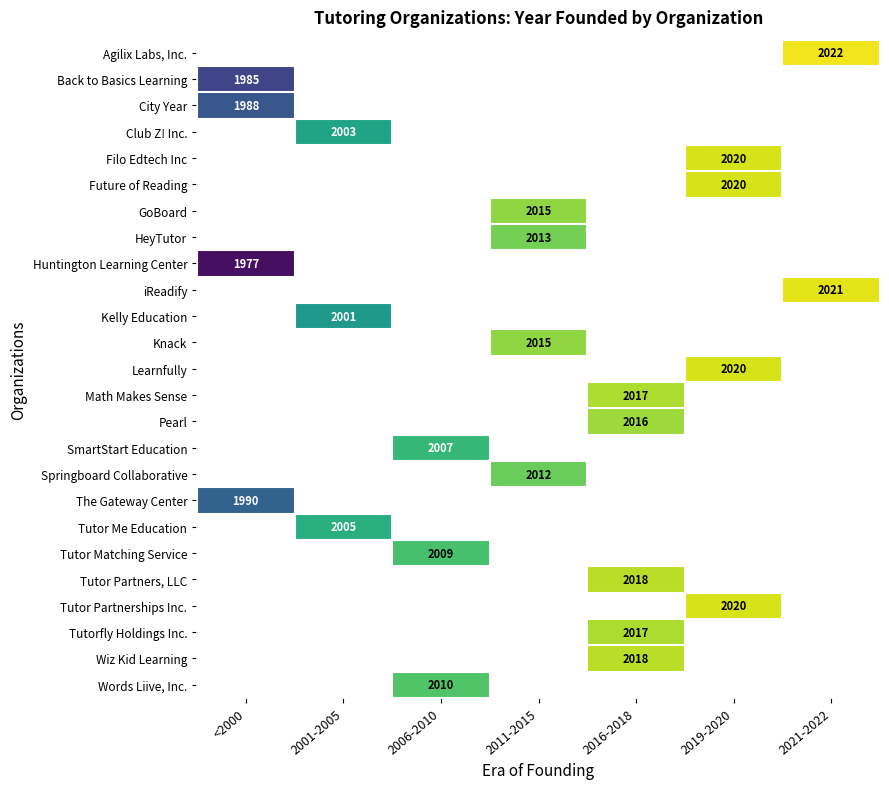

At which category does the chart reach its peak across all series?

2021-2022